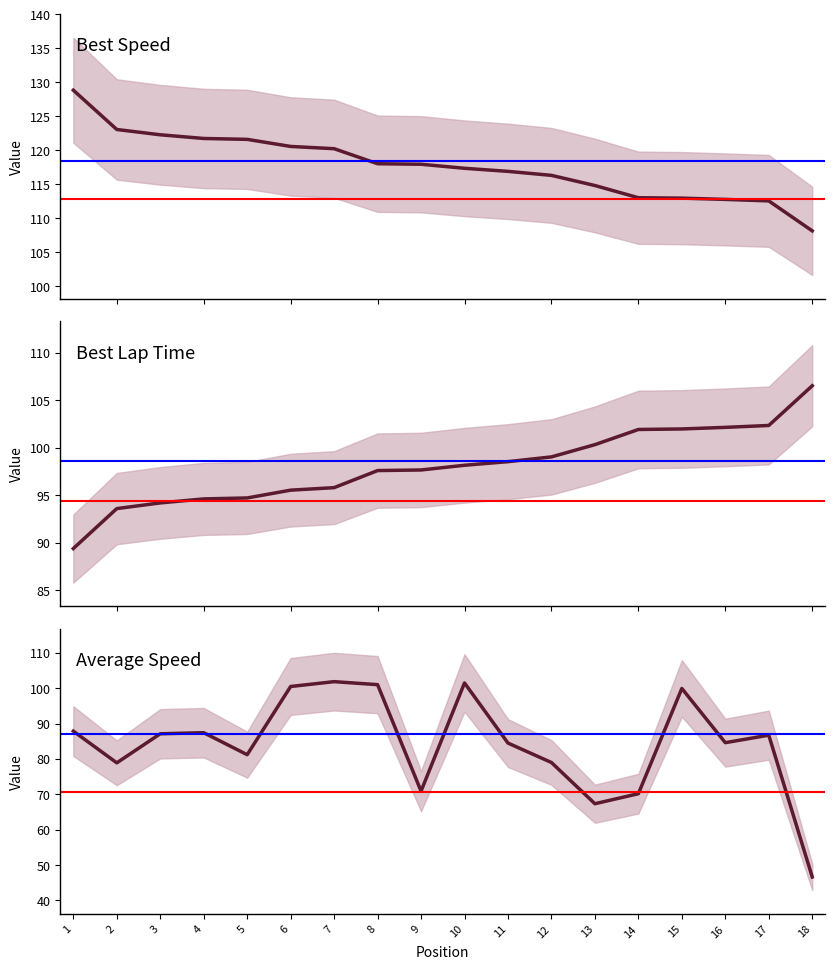

Does the chart display data point markers on the line(s)?

No